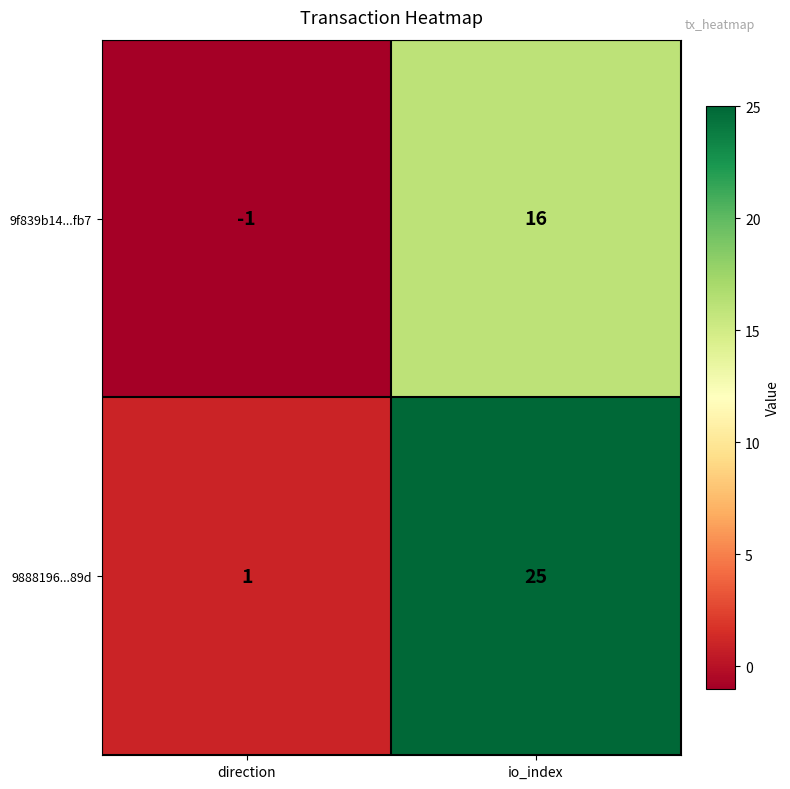

What is the total value across all series at io_index?

41